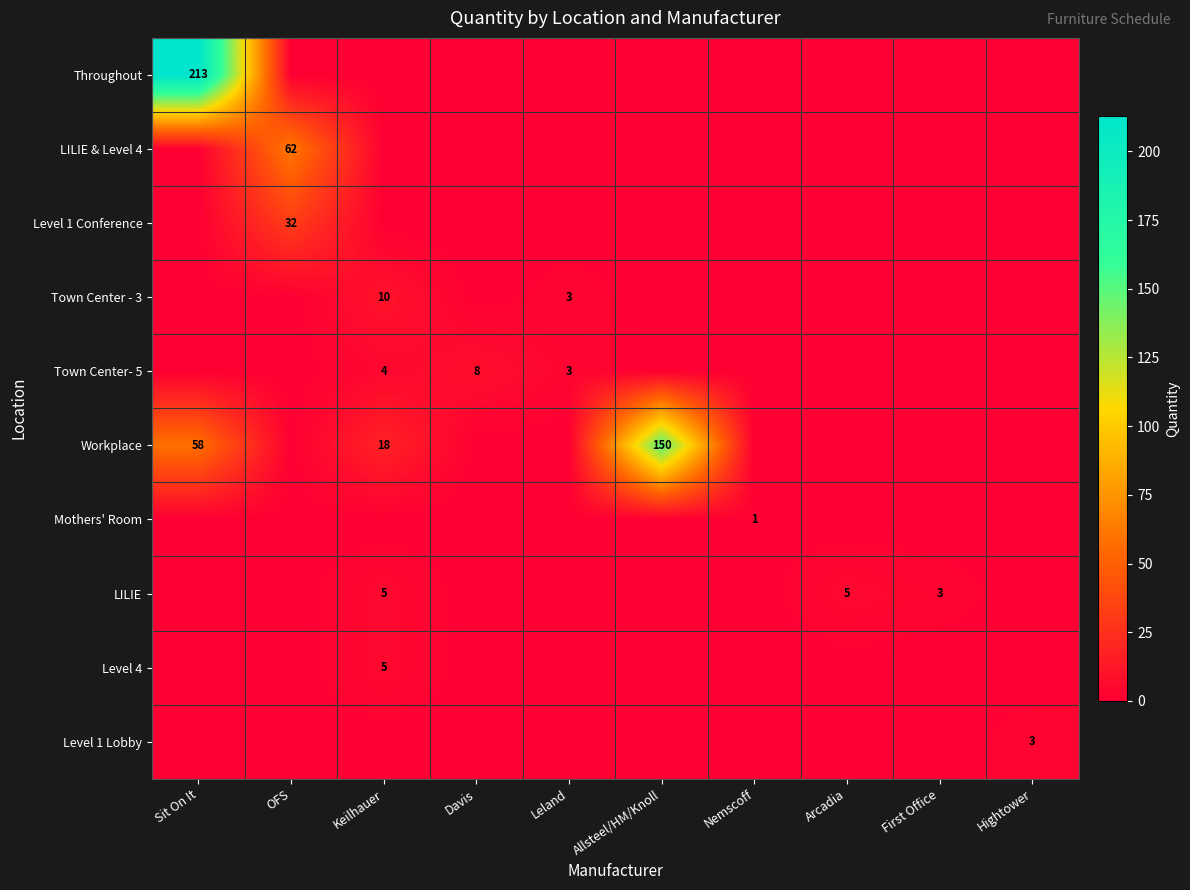

Which has a higher value, Davis or First Office?

Davis